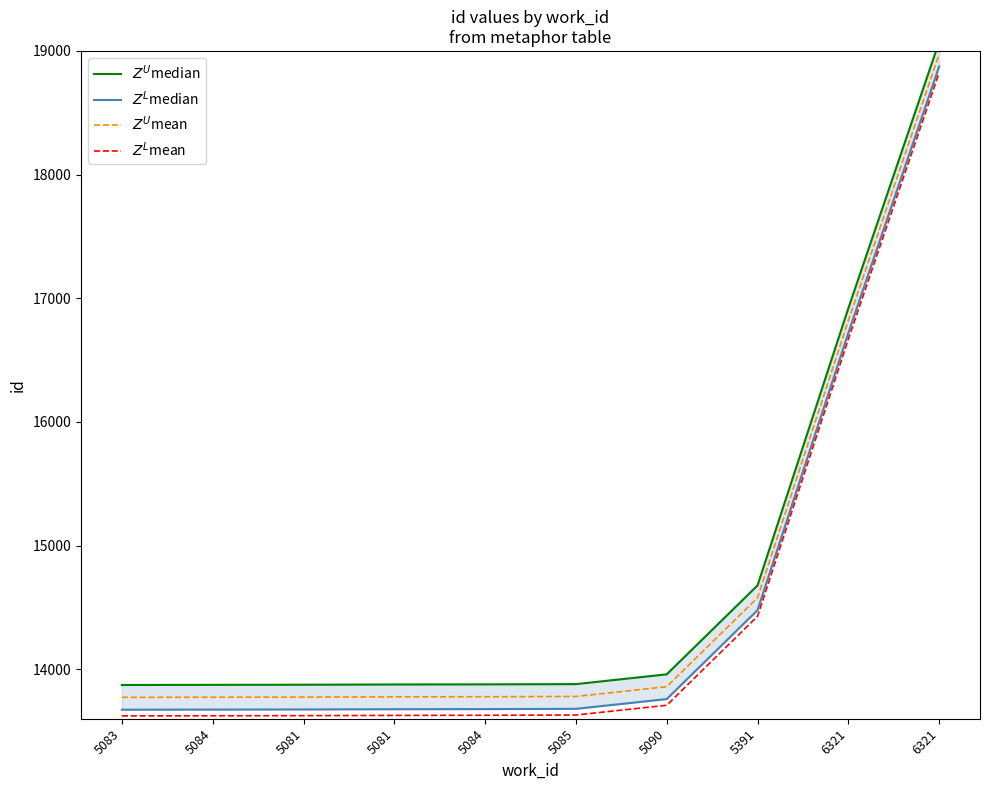

Is the value of $Z^L$mean at 5084 greater than the value of $Z^U$mean at 5081?

No